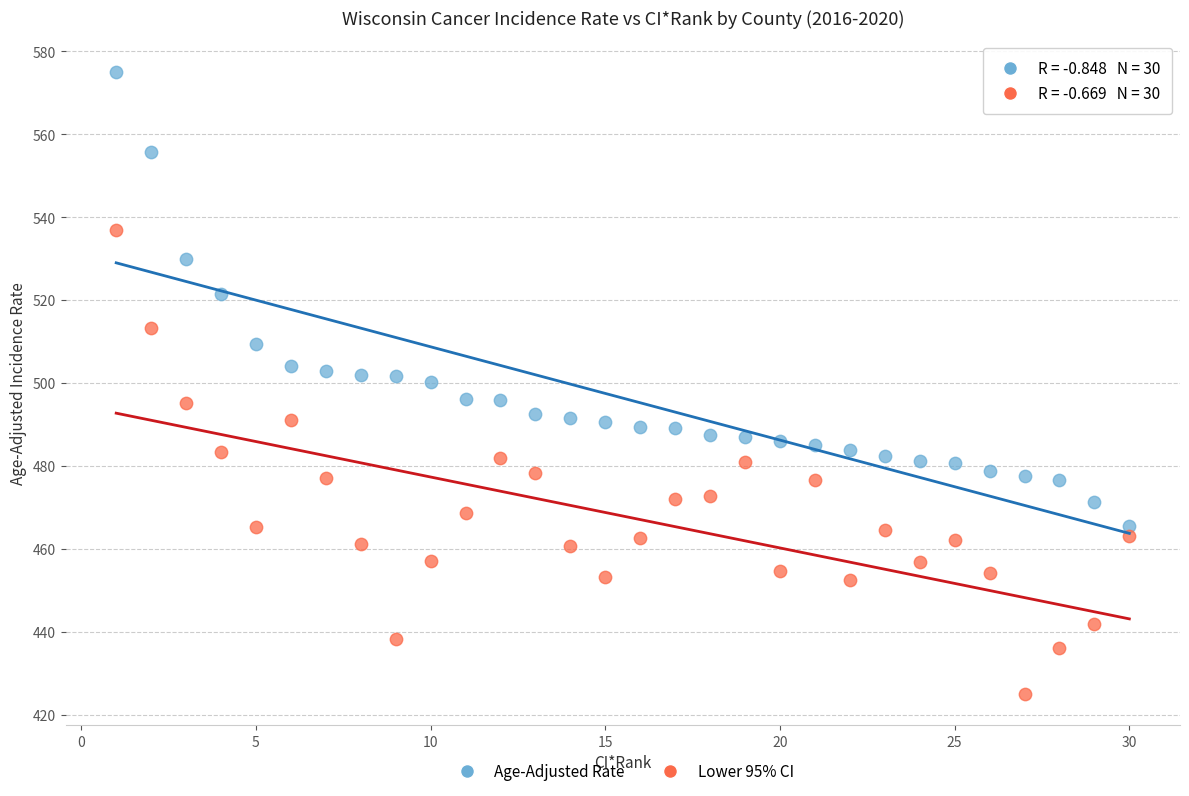

Which series reaches the maximum Y coordinate?

Age-Adjusted Rate